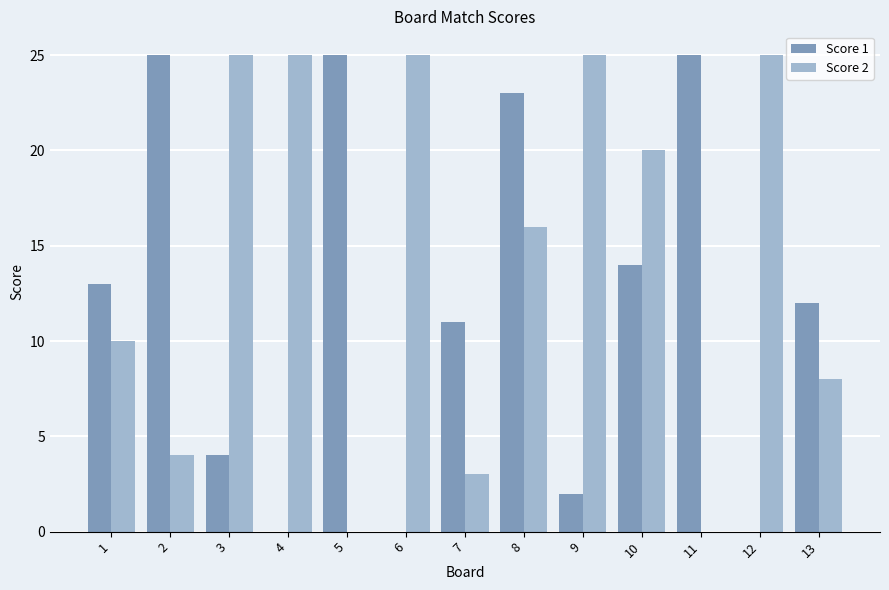

What is the maximum value for Score 2?

25